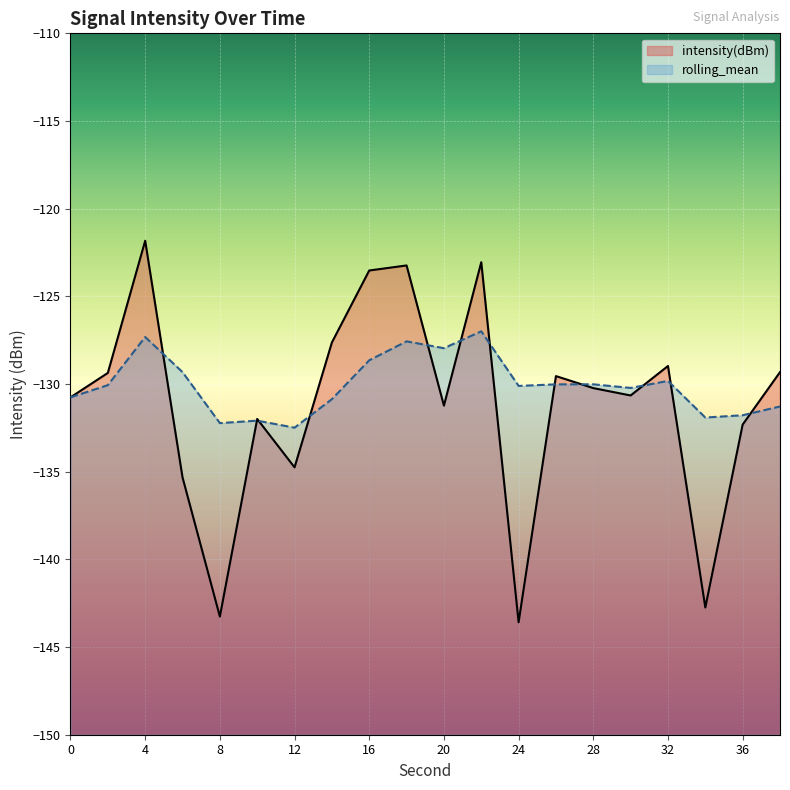

Does the chart display data point markers on the line(s)?

No